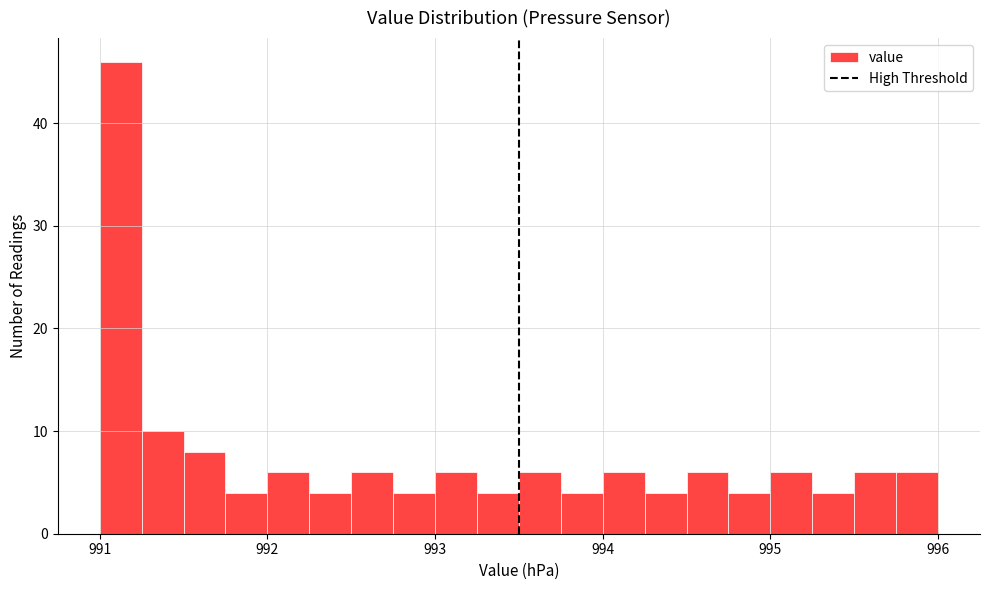

Around what value on the x-axis is the tallest bar? Give the approximate position of its centre, as read against the axis.

991.1